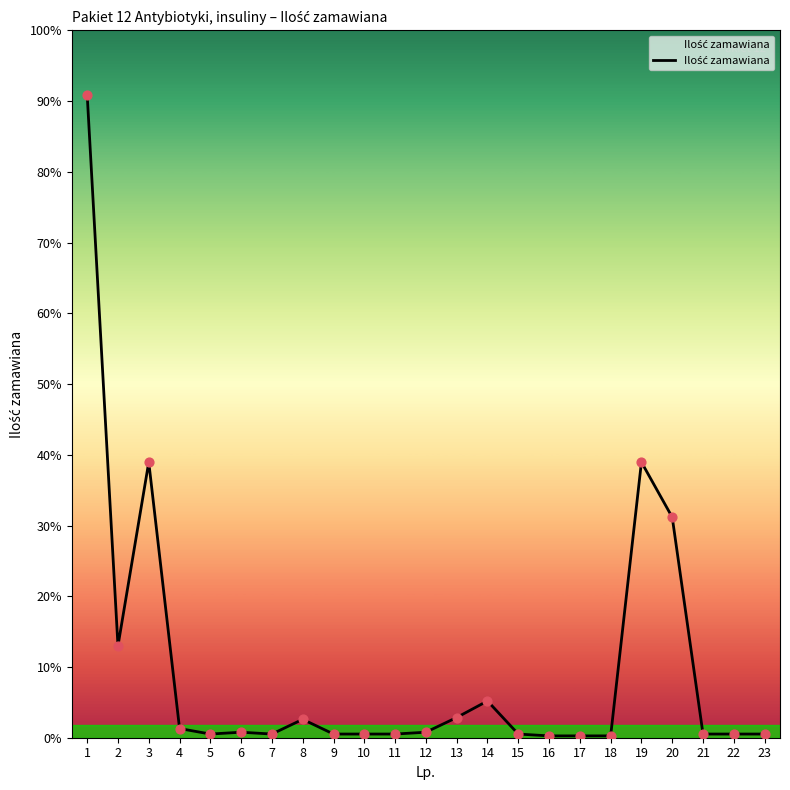

Between 8 and 23, which is larger?

8